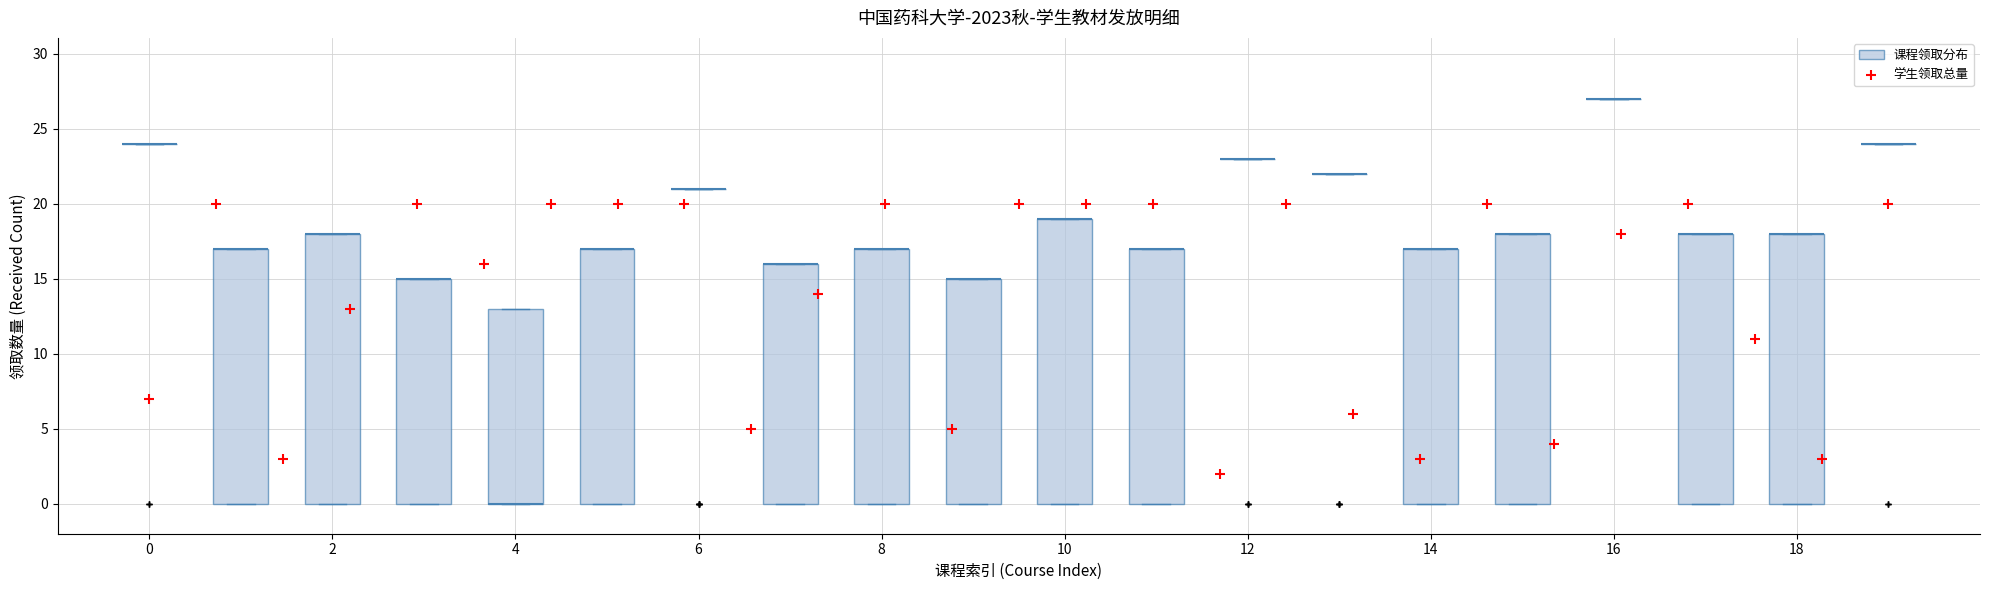

What is the range of Y values (max minus min)?

18